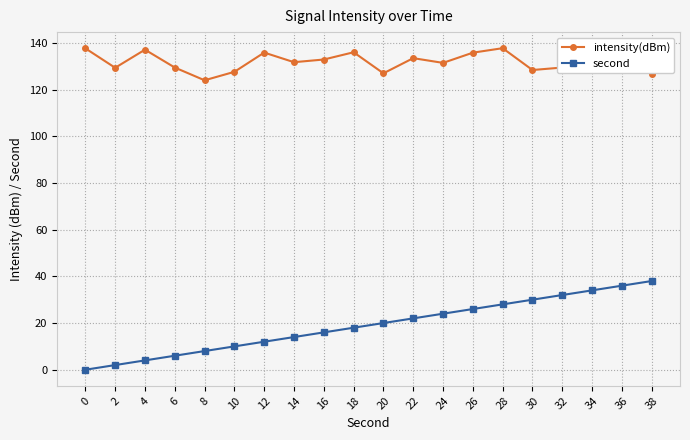

What is the difference between the maximum and second lowest values in the second series?

36.0